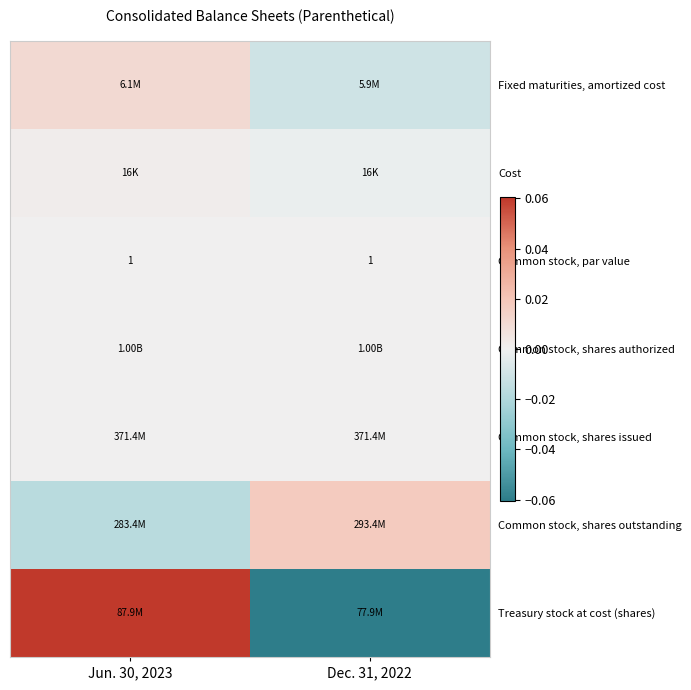

Where does the Common stock, shares outstanding series first go above 0?

Dec. 31, 2022